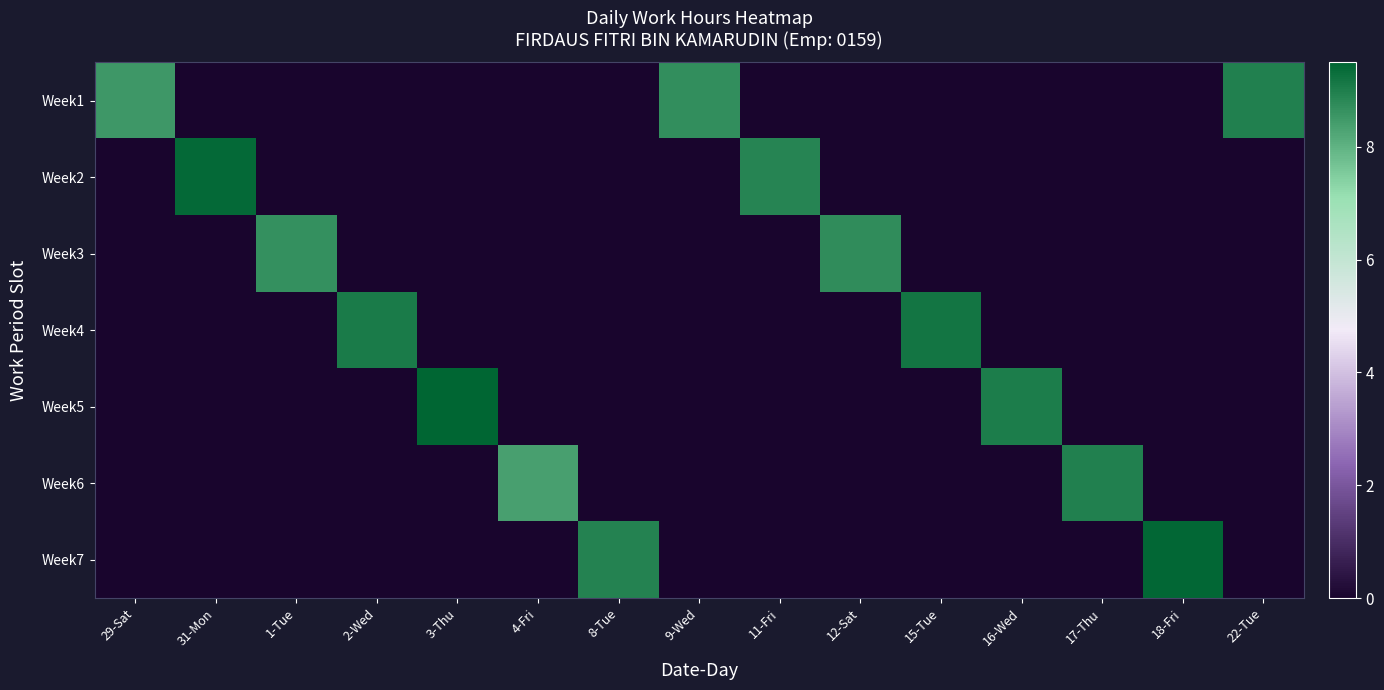

Which series has the largest total across all categories?

Week1